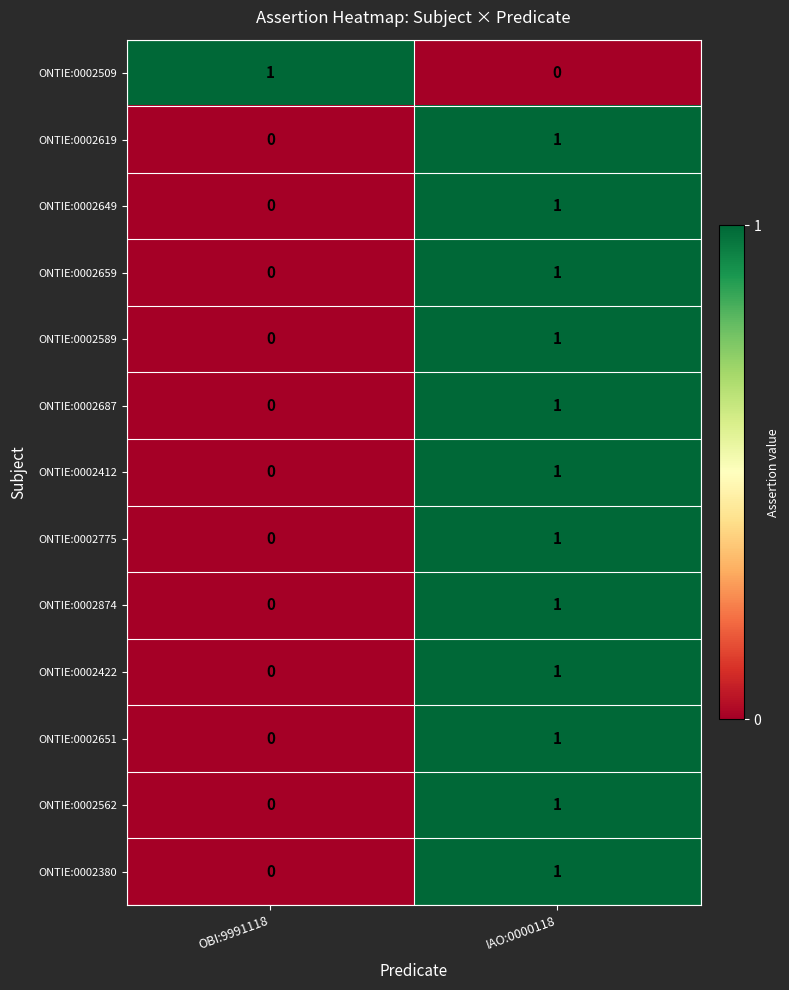

What is the difference between the highest and lowest values at OBI:9991118?

1